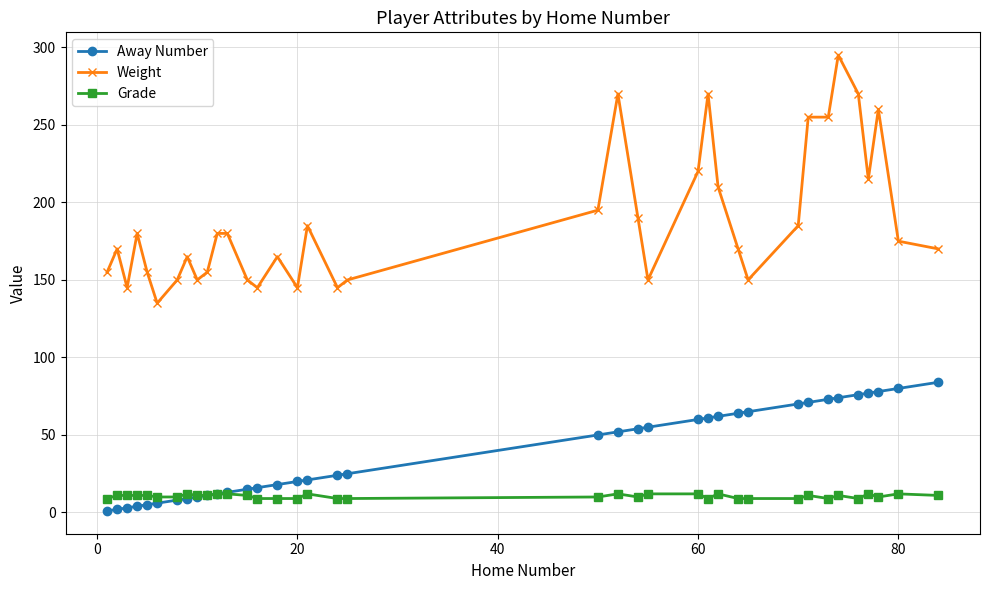

Does the chart have visible grid lines?

Yes